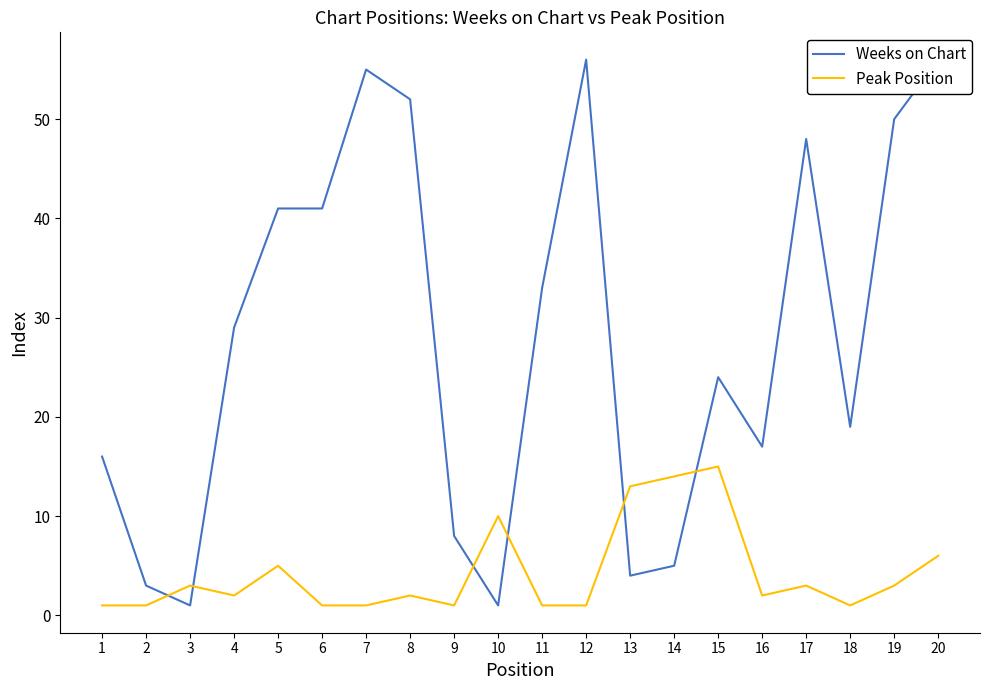

How many data points in Peak Position are above 2?

9